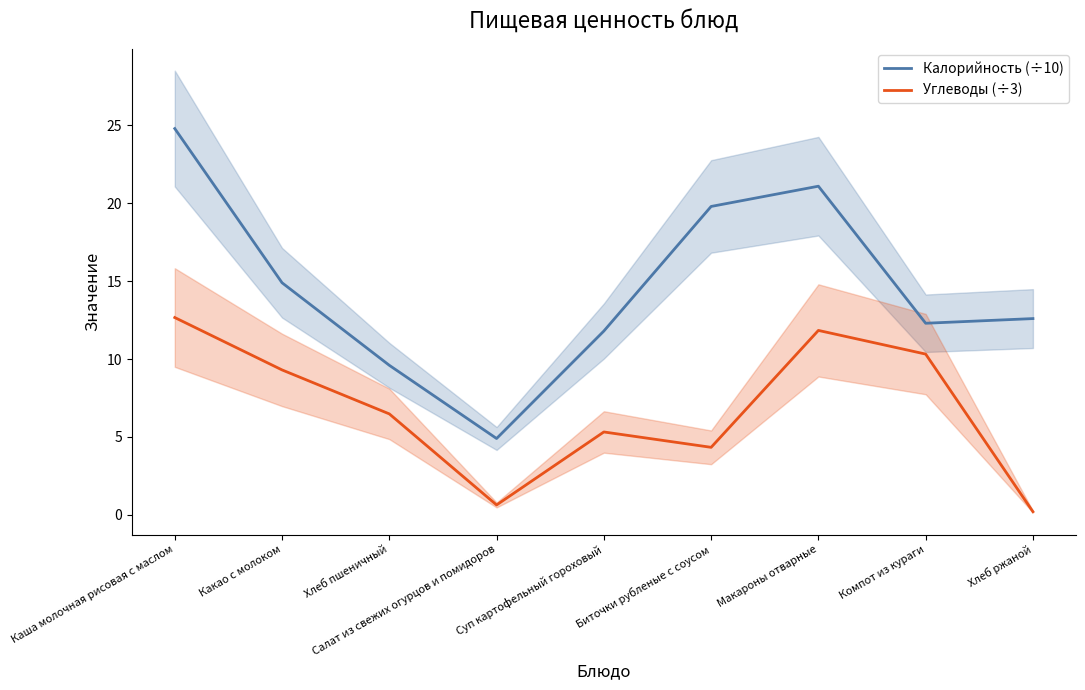

Reading left to right, list all the values displayed in this chart.

Калорийность (÷10): 24.8	14.9	9.6	4.9	11.8	19.8	21.1	12.3	12.6
Углеводы (÷3): 12.7	9.3	6.5	0.6	5.3	4.3	11.8	10.3	0.2